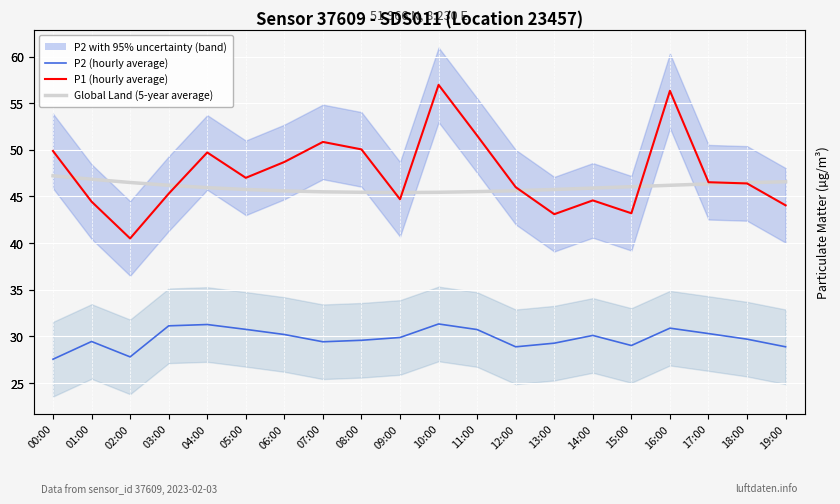

Is it true that Global Land (5-year average) equals 45.5 at 11:00?

True